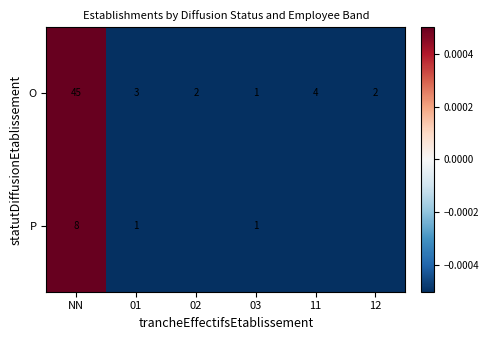

Where does the O series first go above 3?

NN